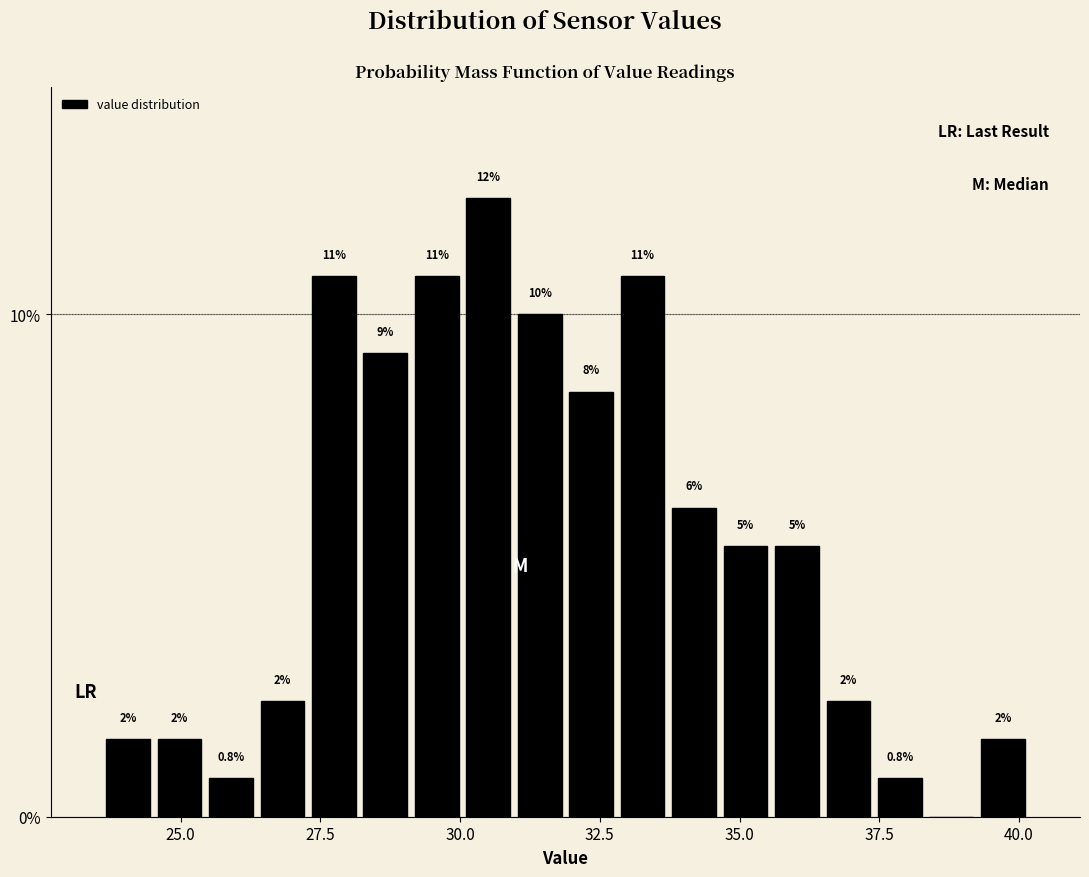

Read against the x-axis, roughly where is the centre of the tallest bar?

30.5